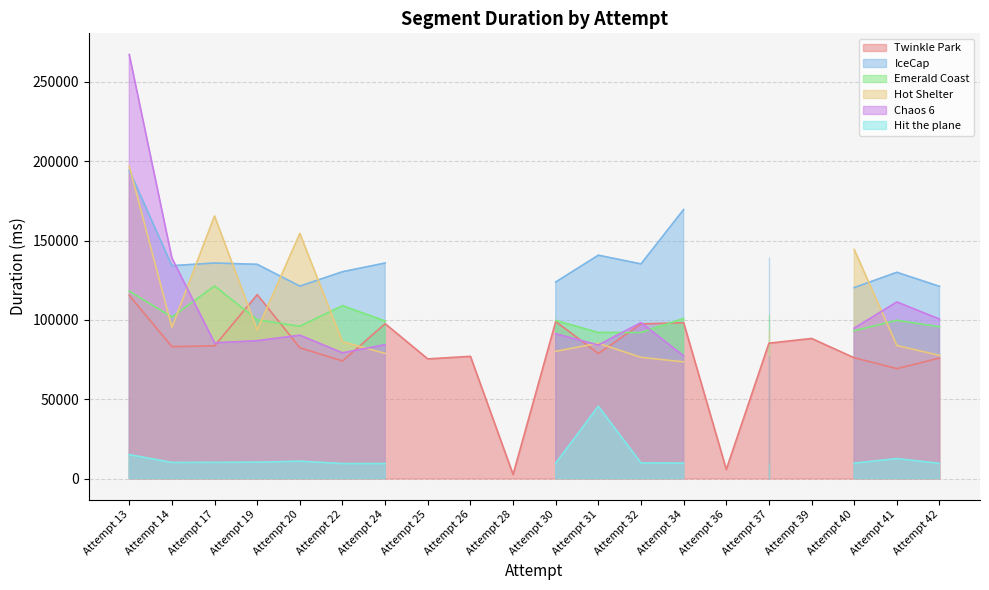

Rank the series by their maximum value, from lowest to highest.

Hit the plane, Twinkle Park, Emerald Coast, IceCap, Hot Shelter, Chaos 6